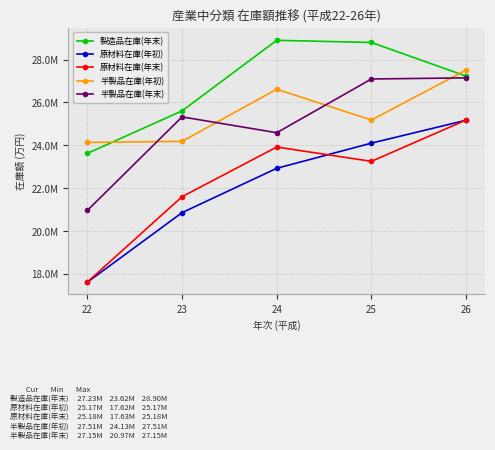

What are all the series names shown in the legend?

製造品在庫(年末), 原材料在庫(年初), 原材料在庫(年末), 半製品在庫(年初), 半製品在庫(年末)